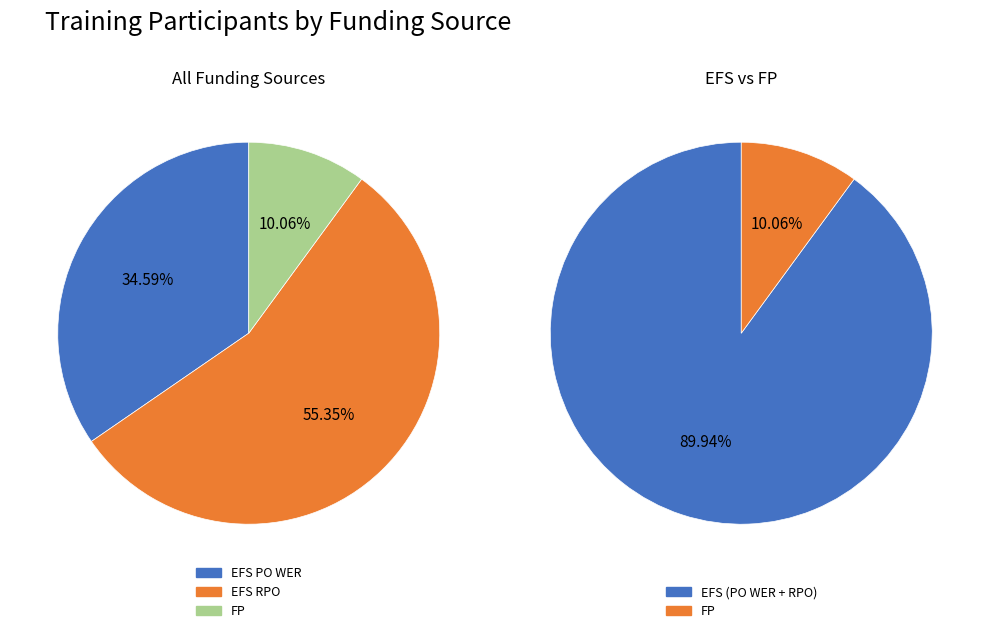

To the nearest percent, what is the average slice percentage?

33%